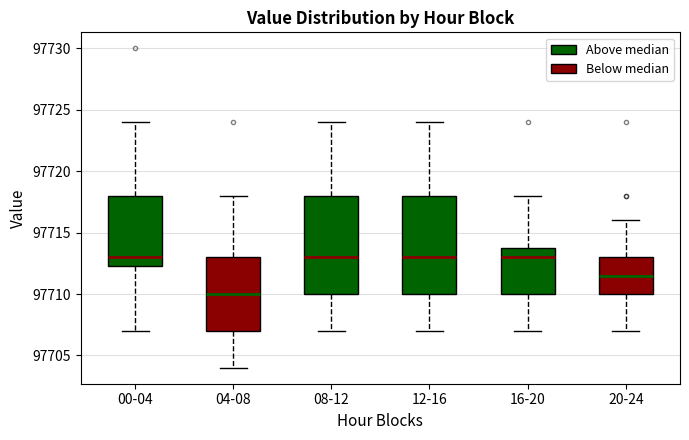

Reading left to right, transcribe this box plot: for each box, give where its median line is, the range the box spans, and where its two whiskers end, as read against the y-axis. The values are not printed on the chart, so give them approximately, as read against the axis.

00-04: median 97713.0, box 97712.5 to 97718.0, whiskers 97707.0 to 97724.0
04-08: median 97710.0, box 97707.0 to 97713.0, whiskers 97704.0 to 97718.0
08-12: median 97713.0, box 97710.0 to 97718.0, whiskers 97707.0 to 97724.0
12-16: median 97713.0, box 97710.0 to 97718.0, whiskers 97707.0 to 97724.0
16-20: median 97713.0, box 97710.0 to 97714.0, whiskers 97707.0 to 97718.0
20-24: median 97711.5, box 97710.0 to 97713.0, whiskers 97707.0 to 97716.0